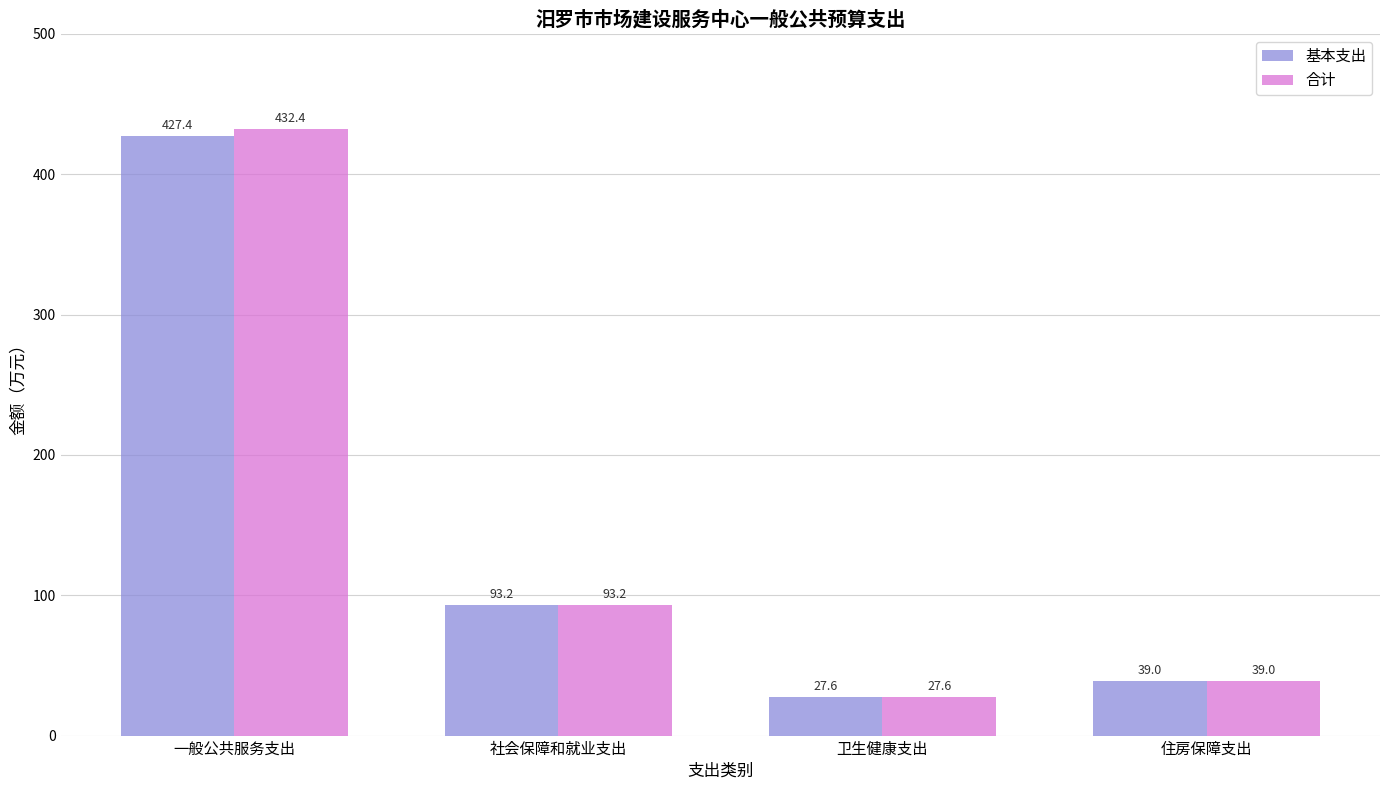

Is the value of 合计 at 社会保障和就业支出 greater than the value of 基本支出 at 一般公共服务支出?

No